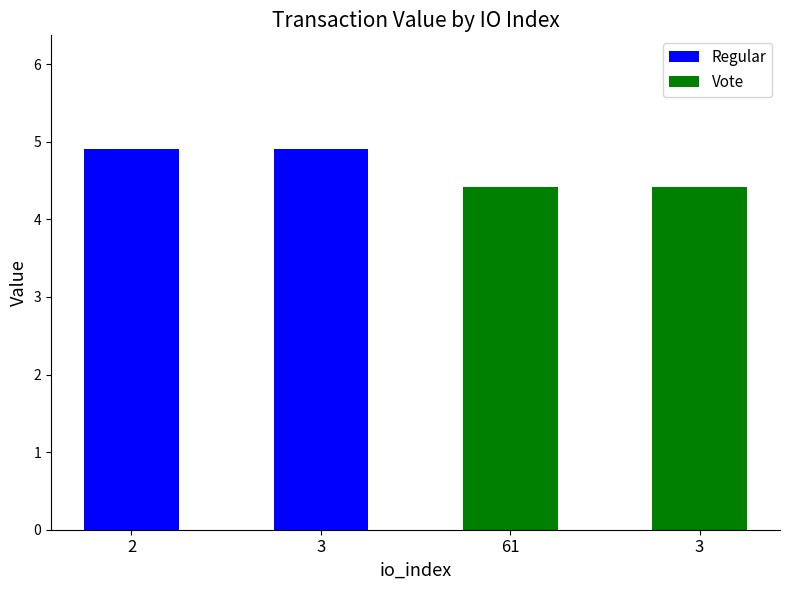

What is the smallest value displayed?

4.4